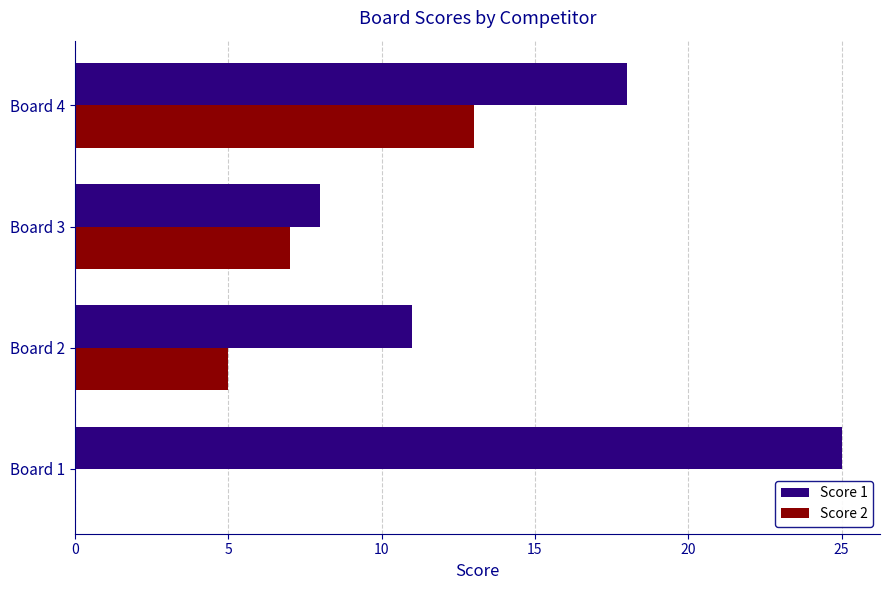

True or false: Score 2 has a value of -4 at Board 1.

False